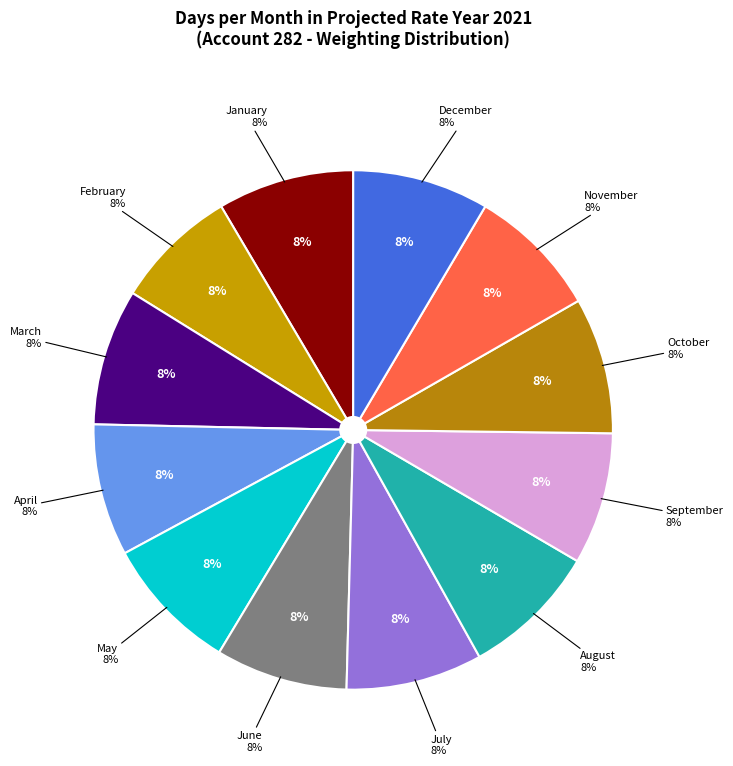

What is the largest slice in the pie chart?

January